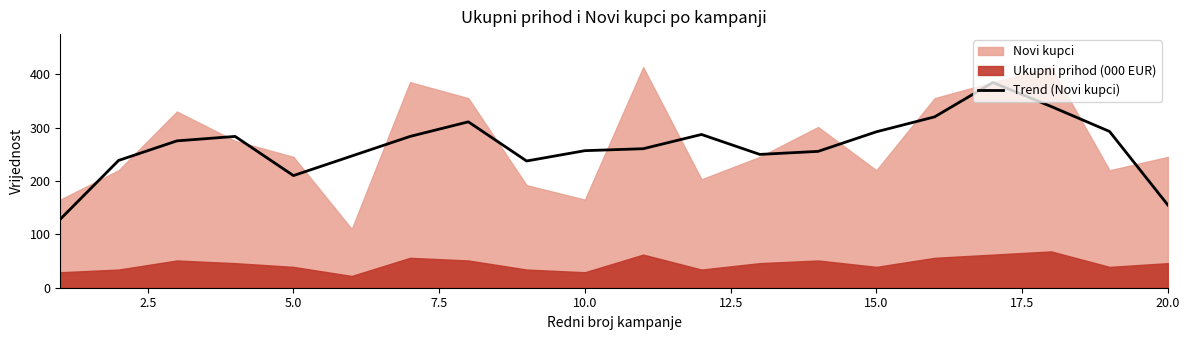

What is the highest value of the Trend (Novi kupci) series?

384.3